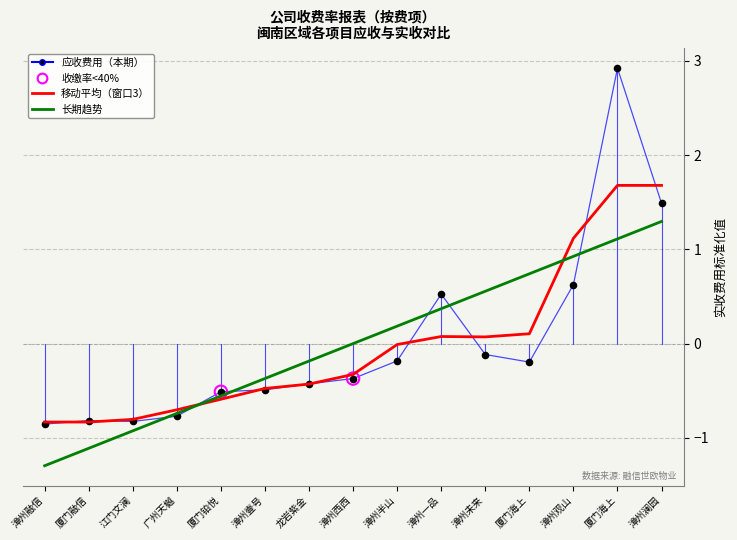

Does the chart have visible grid lines?

Yes